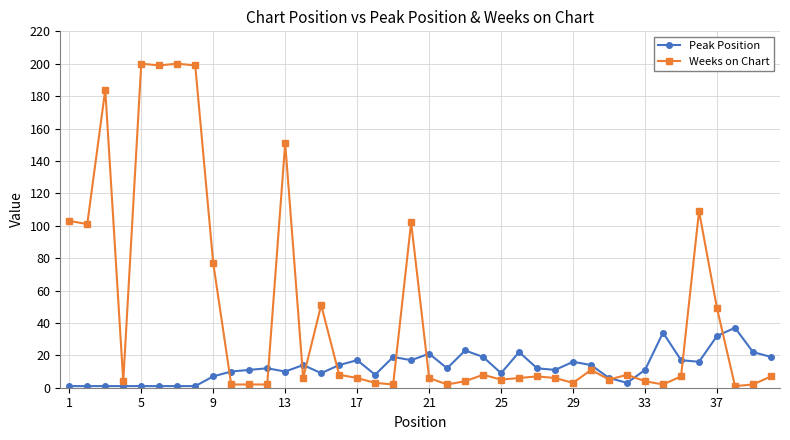

Which series has the widest spread of values?

Weeks on Chart